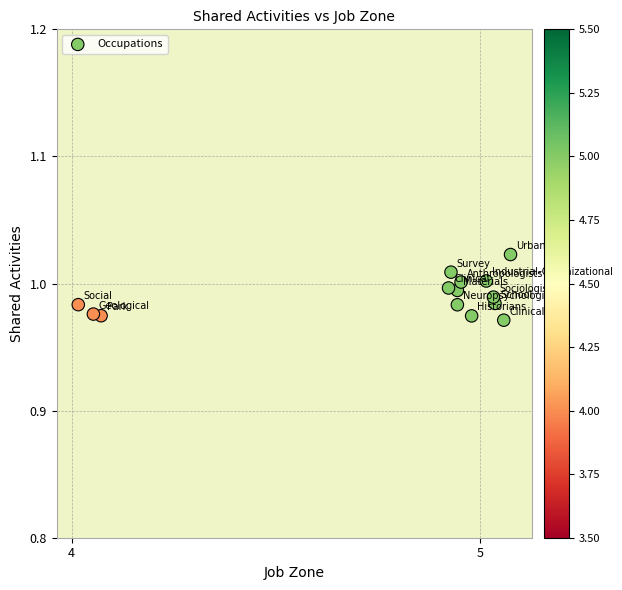

What is the range of X values (max minus min)?

1.1